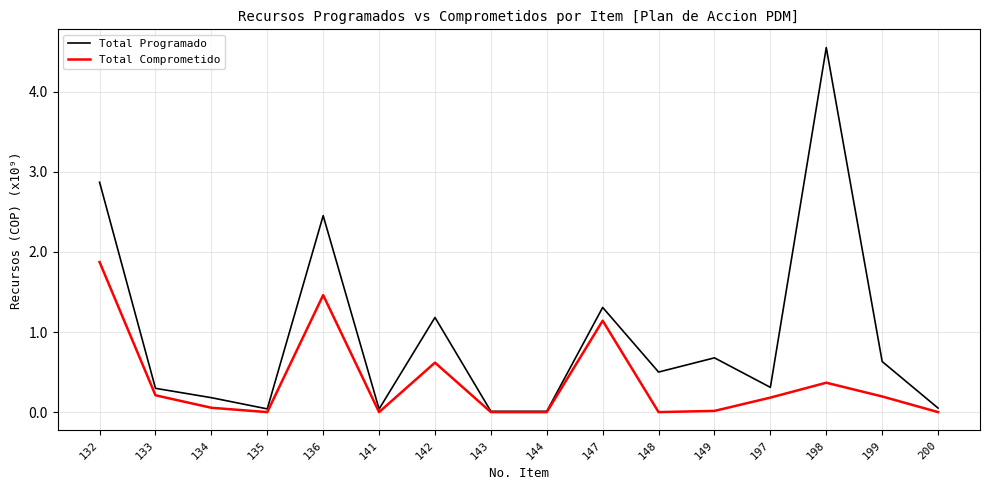

Which series has the largest total across all categories?

Total Programado